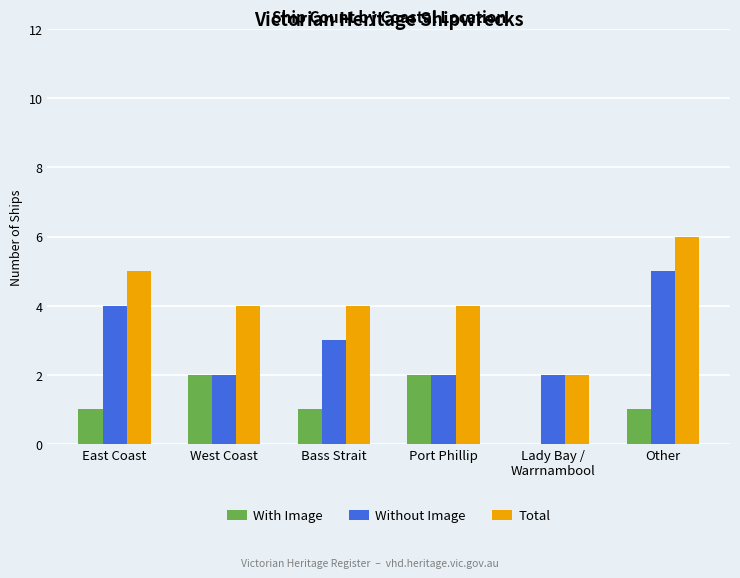

Which series has the largest total across all categories?

Total